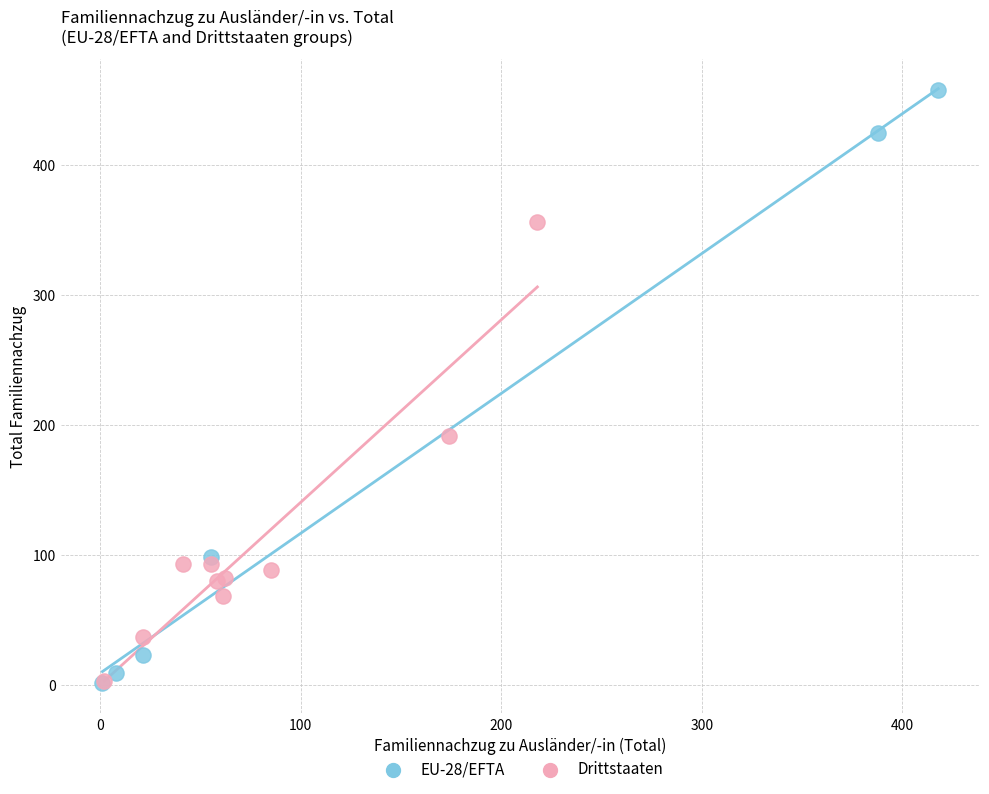

Which series has the largest Y range (max minus min)?

EU-28/EFTA